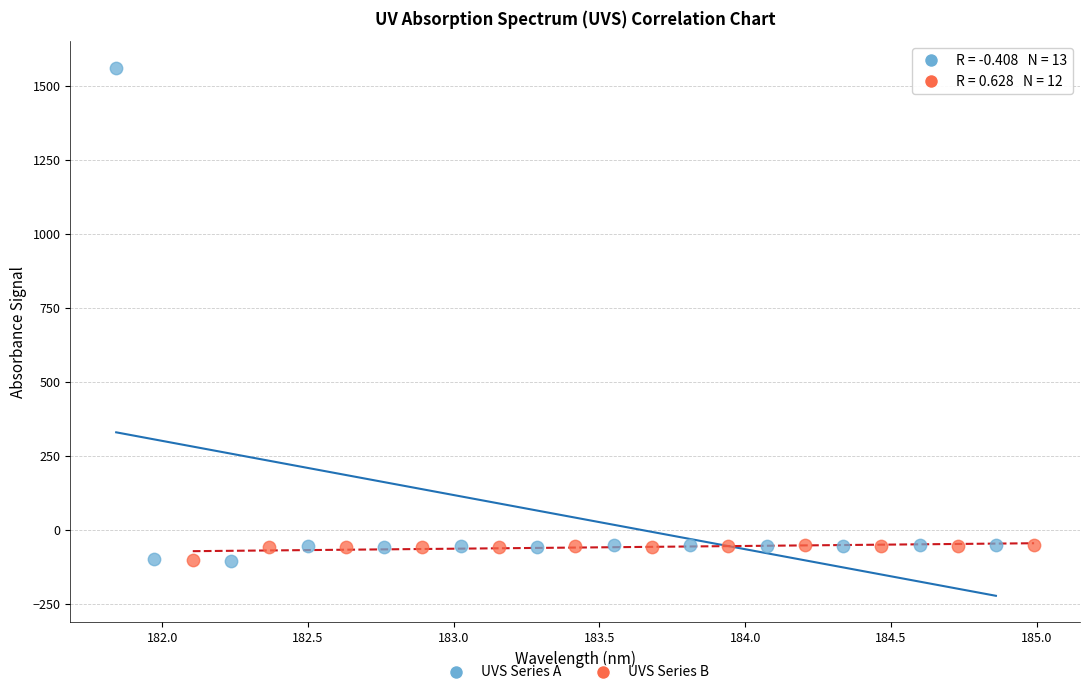

Which series has the widest spread of Y values?

UVS Series A